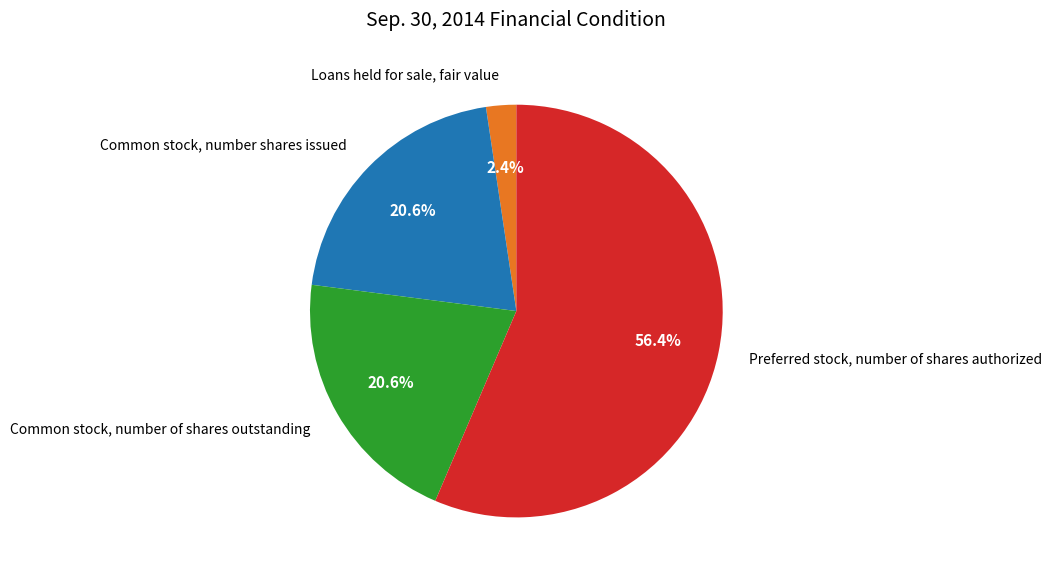

How many segments does this pie chart have?

4